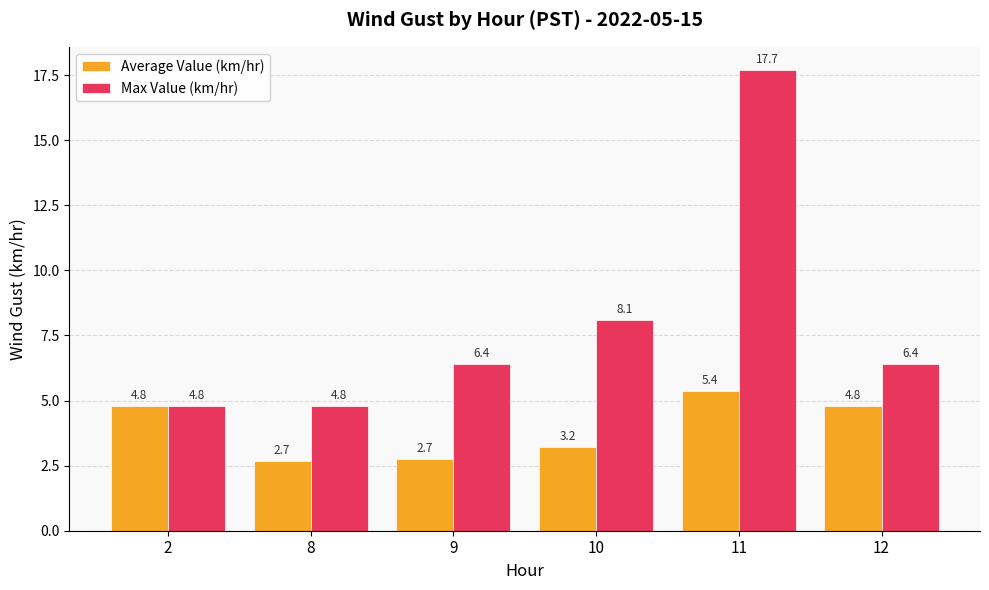

List the series in order of their overall mean, highest first.

Max Value (km/hr), Average Value (km/hr)